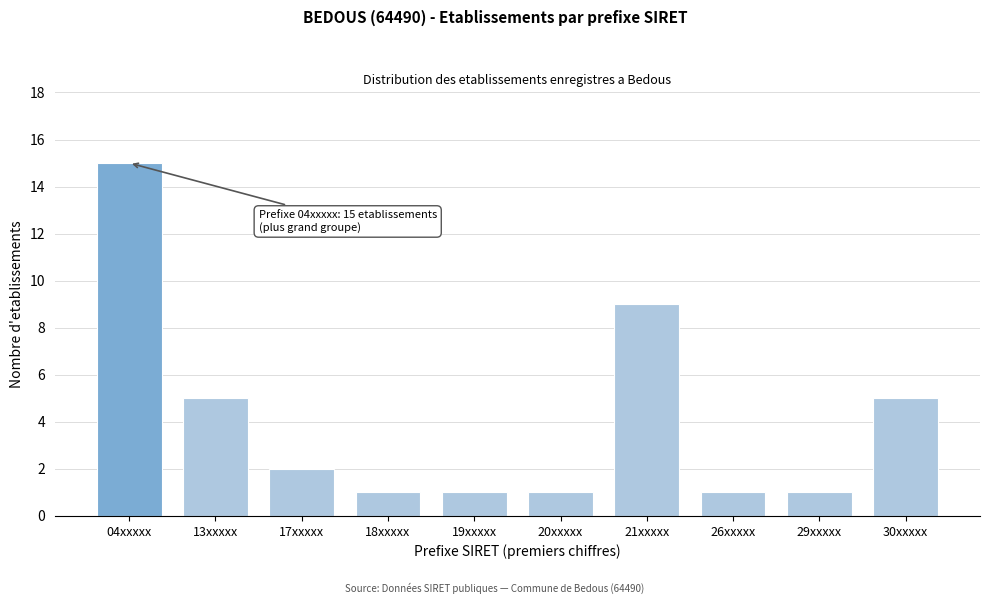

Reading left to right, list all the values displayed in this chart.

04xxxxx=15	13xxxxx=5	17xxxxx=2	18xxxxx=1	19xxxxx=1	20xxxxx=1	21xxxxx=9	26xxxxx=1	29xxxxx=1	30xxxxx=5